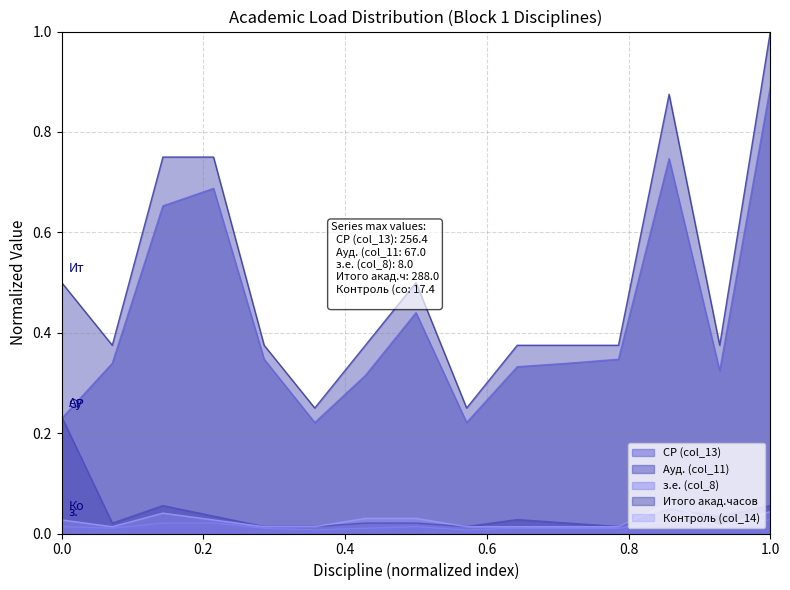

Which series has the largest range (max minus min)?

Итого акад.часов